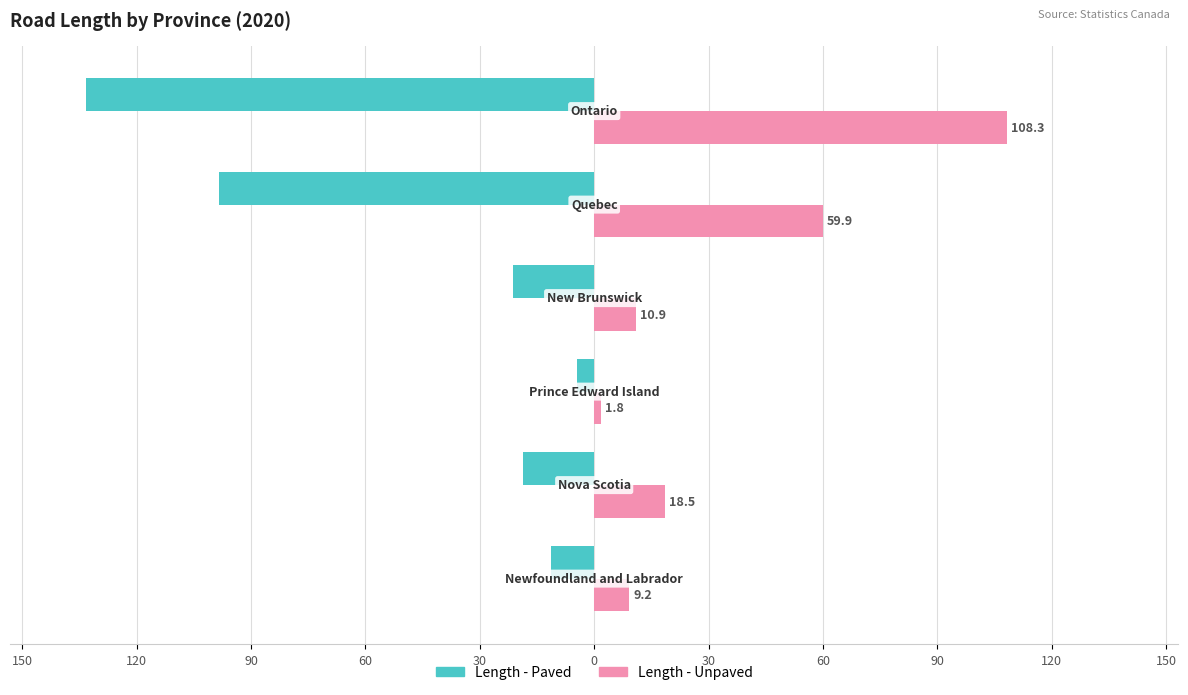

Reading right to left, transcribe all the data shown in this chart.

Length - Paved: -133.2	-98.5	-21.2	-4.5	-18.6	-11.3
Length - Unpaved: 108.3	59.9	10.9	1.8	18.5	9.2